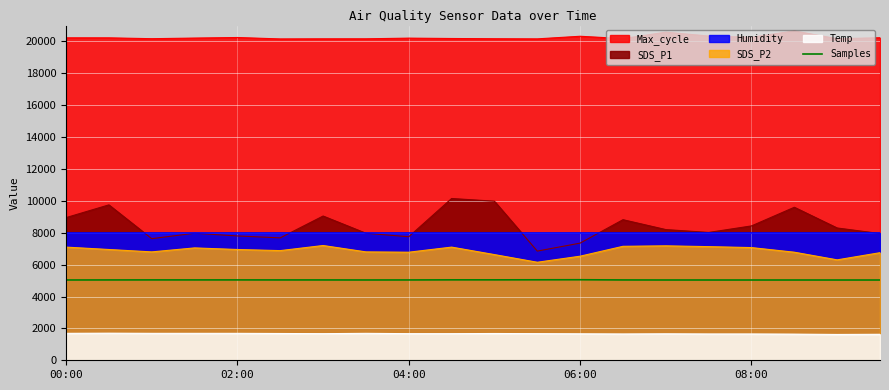

Does the chart display data point markers on the line(s)?

No